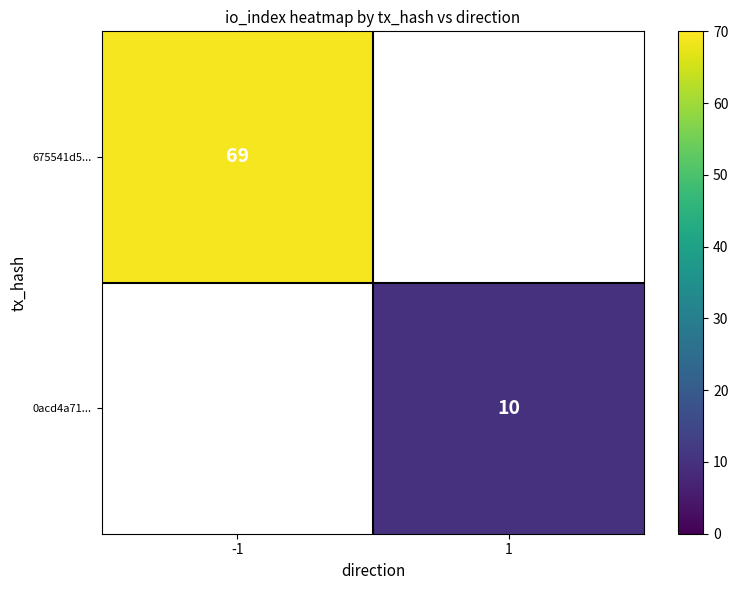

The value of 0acd4a71... at 1 is 10. True or false?

True